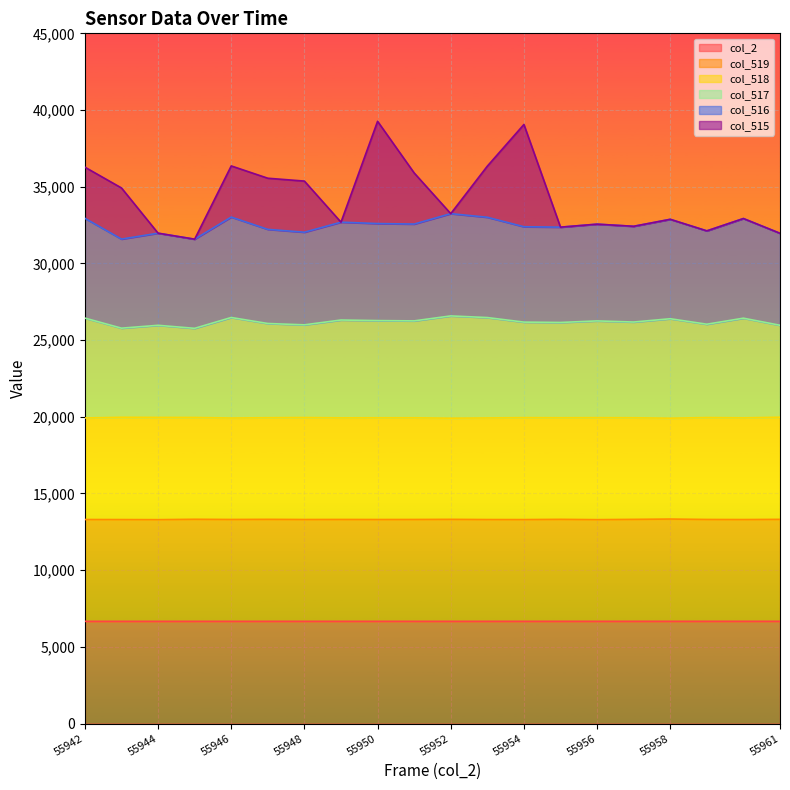

What is the spread (max minus min) of values at 55955?

25697.5